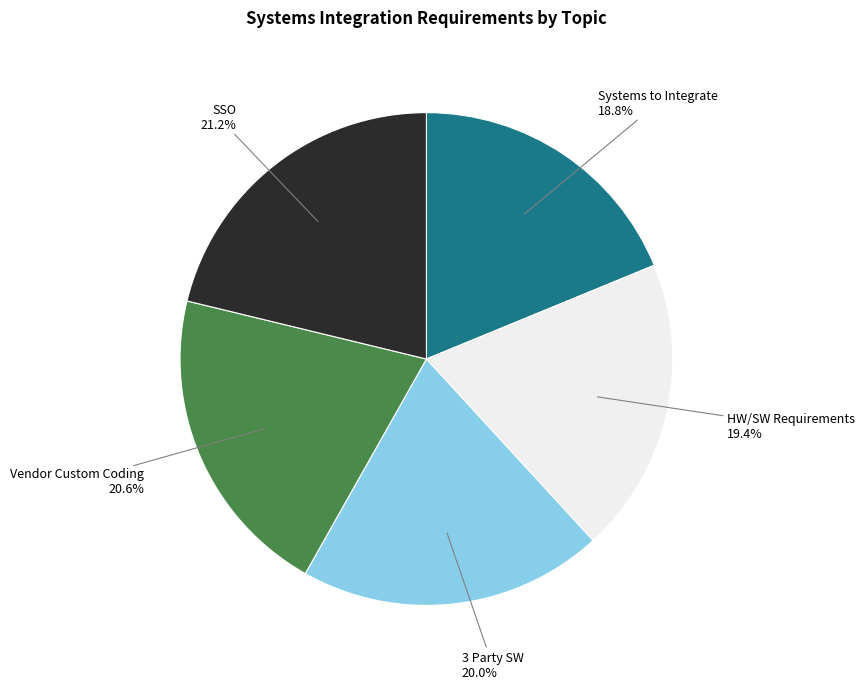

To the nearest percent, what portion does SSO represent?

21%